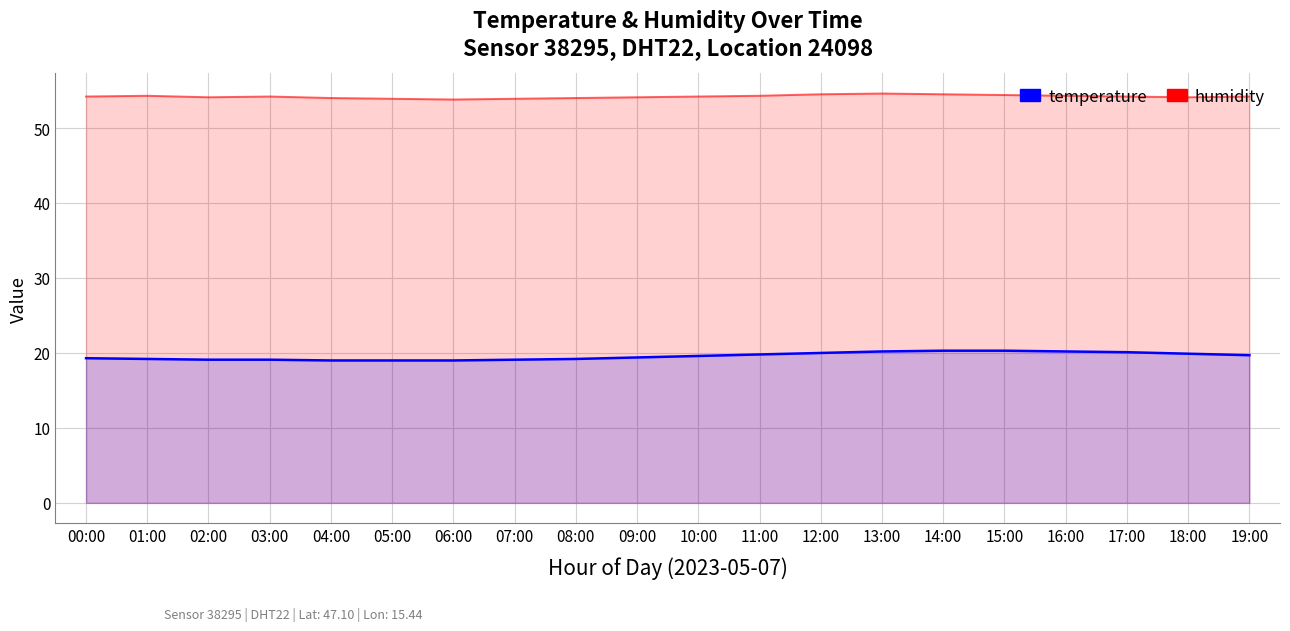

Is it true that humidity equals 83.0 at 13:00?

False